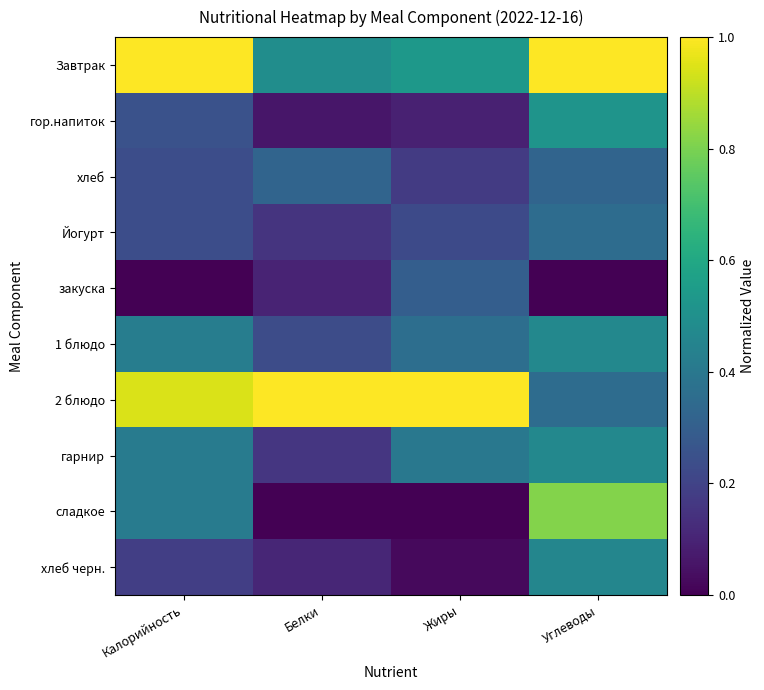

Is it true that 1 блюдо equals 0.2 at Белки?

True